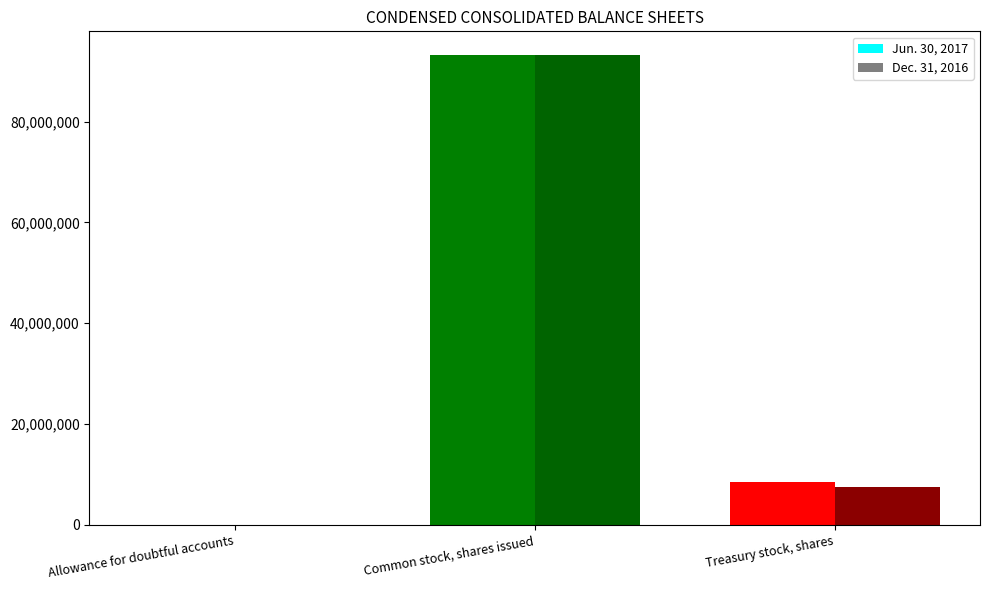

At which label does Dec. 31, 2016 first exceed 7548188?

Common stock, shares issued